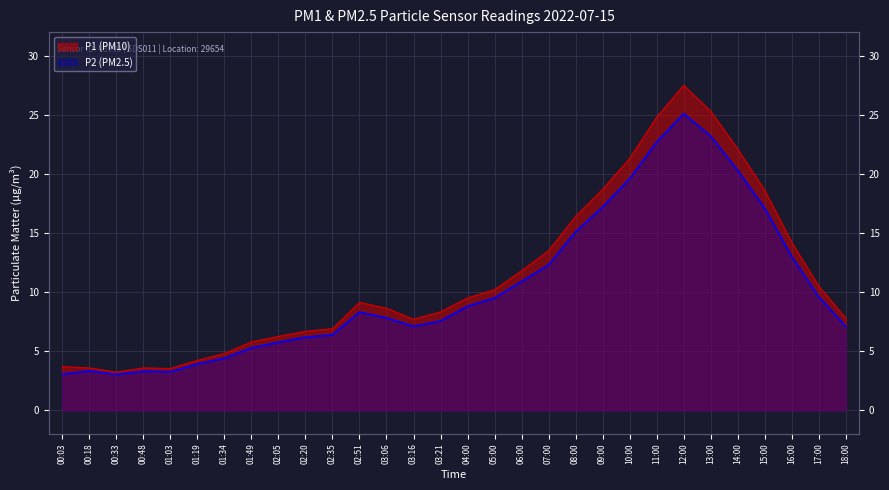

What is the spread (max minus min) of values at 04:00?

0.7